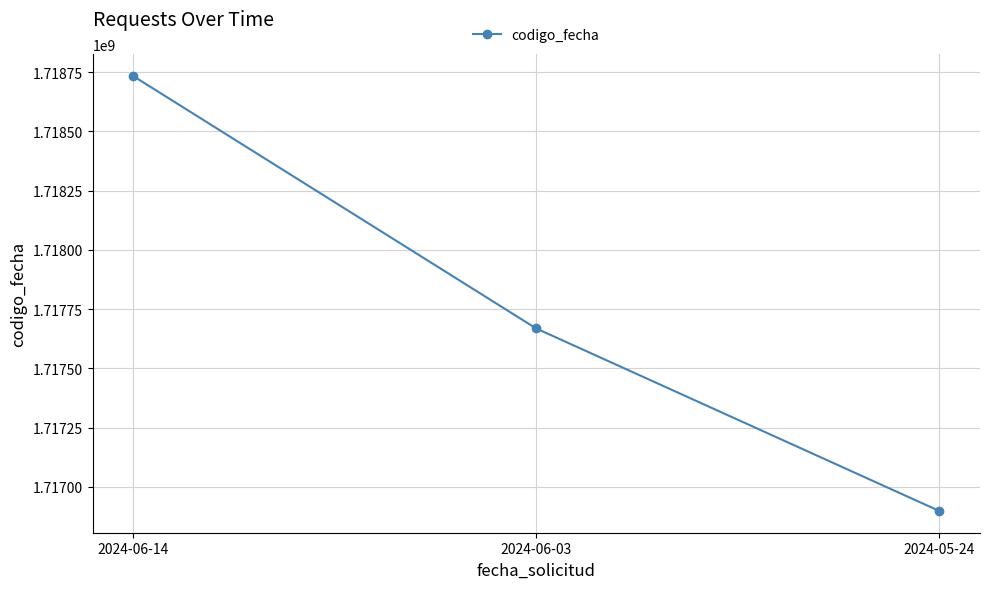

What is the minimum value shown in the chart?

1716898259